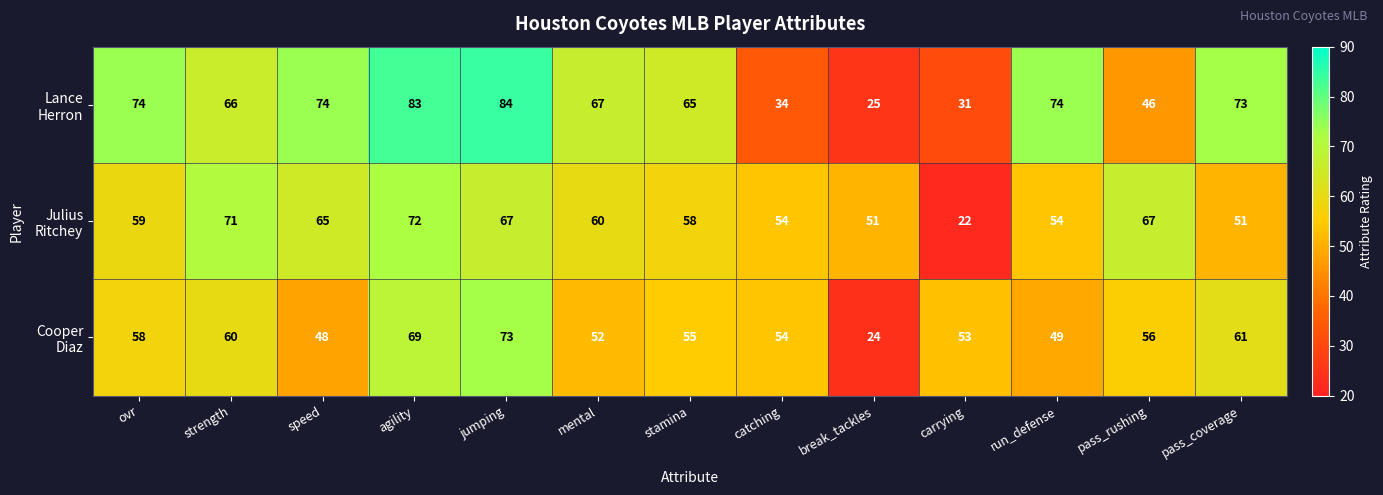

What is the minimum value shown in the chart?

22